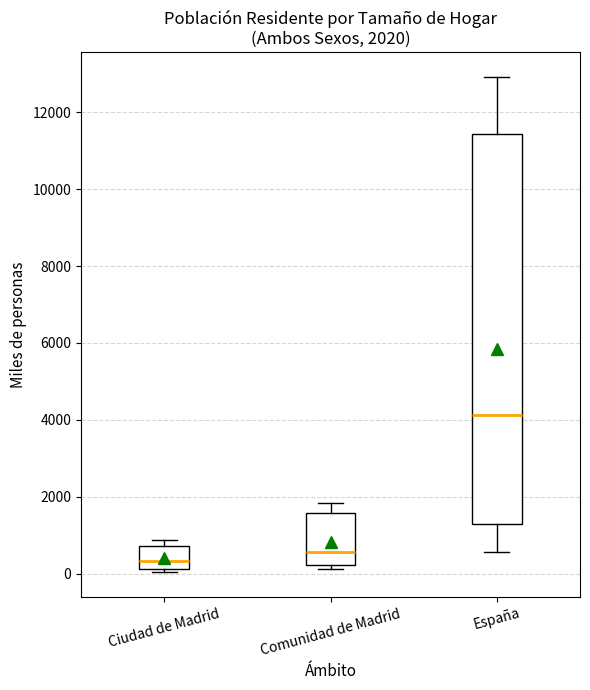

Which box's median line is the highest?

España